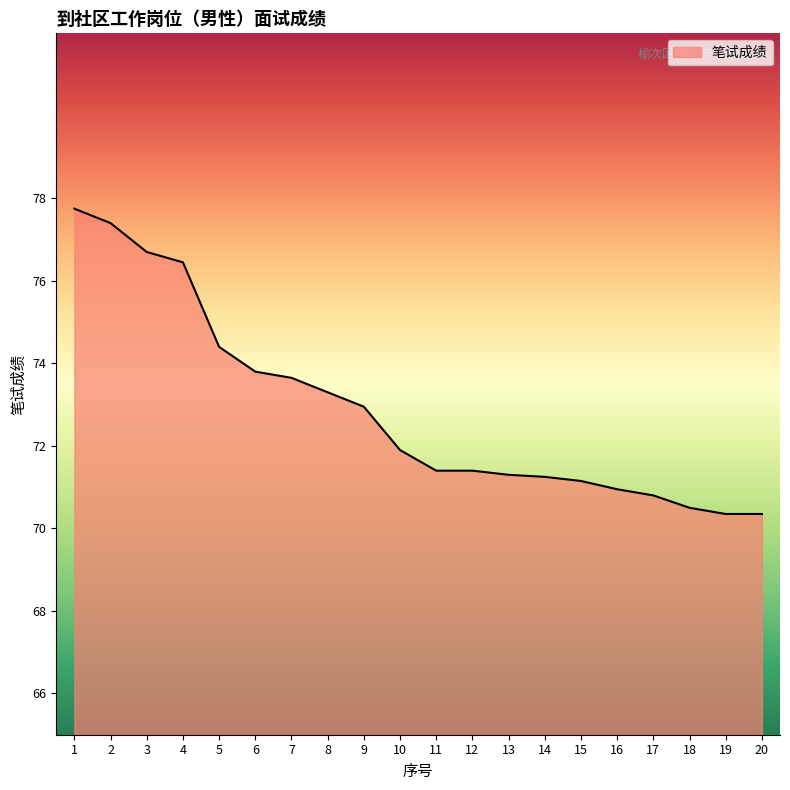

What is the maximum value shown in the chart?

77.8